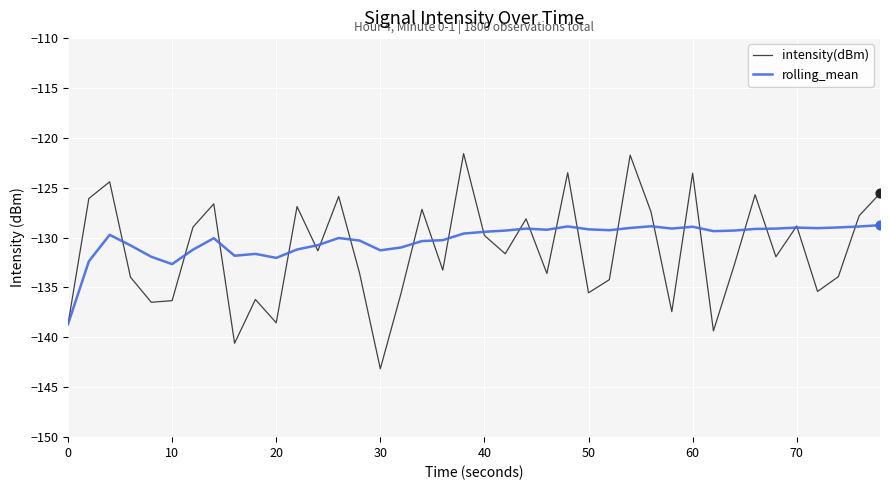

Which series has the widest spread of values?

intensity(dBm)